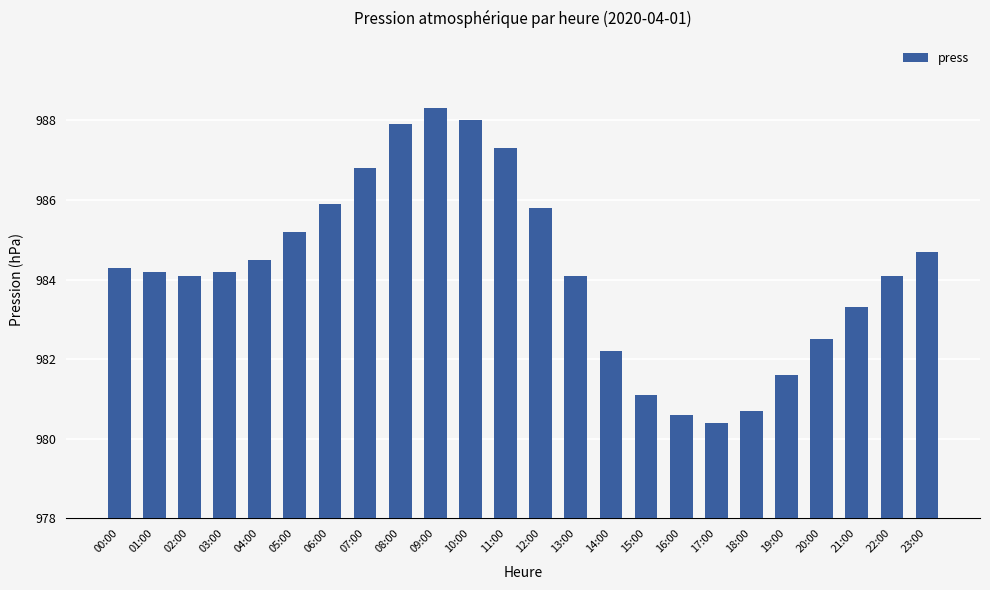

Are the bars horizontal?

No